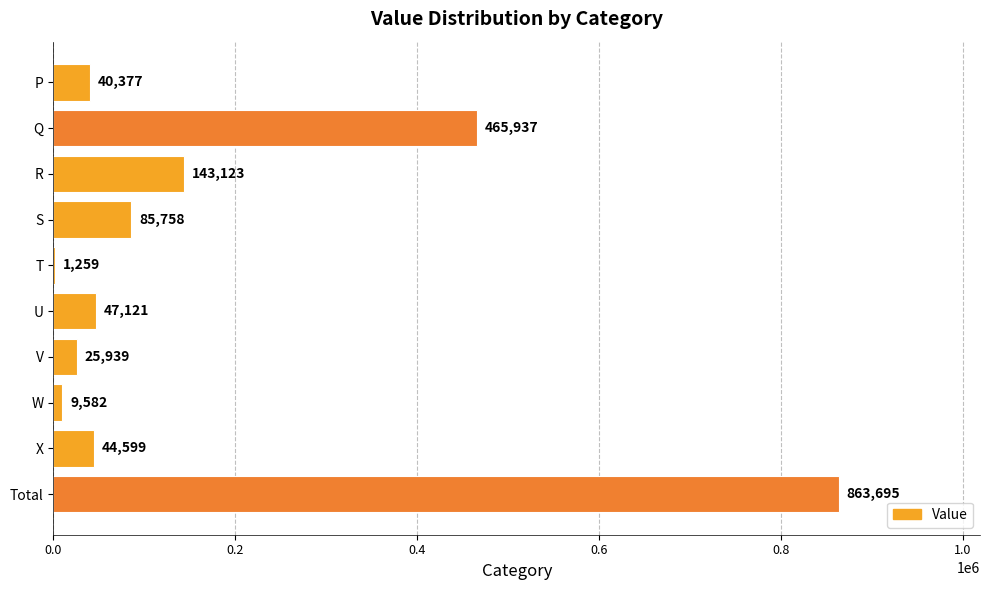

Which category has the highest value across all series?

Total